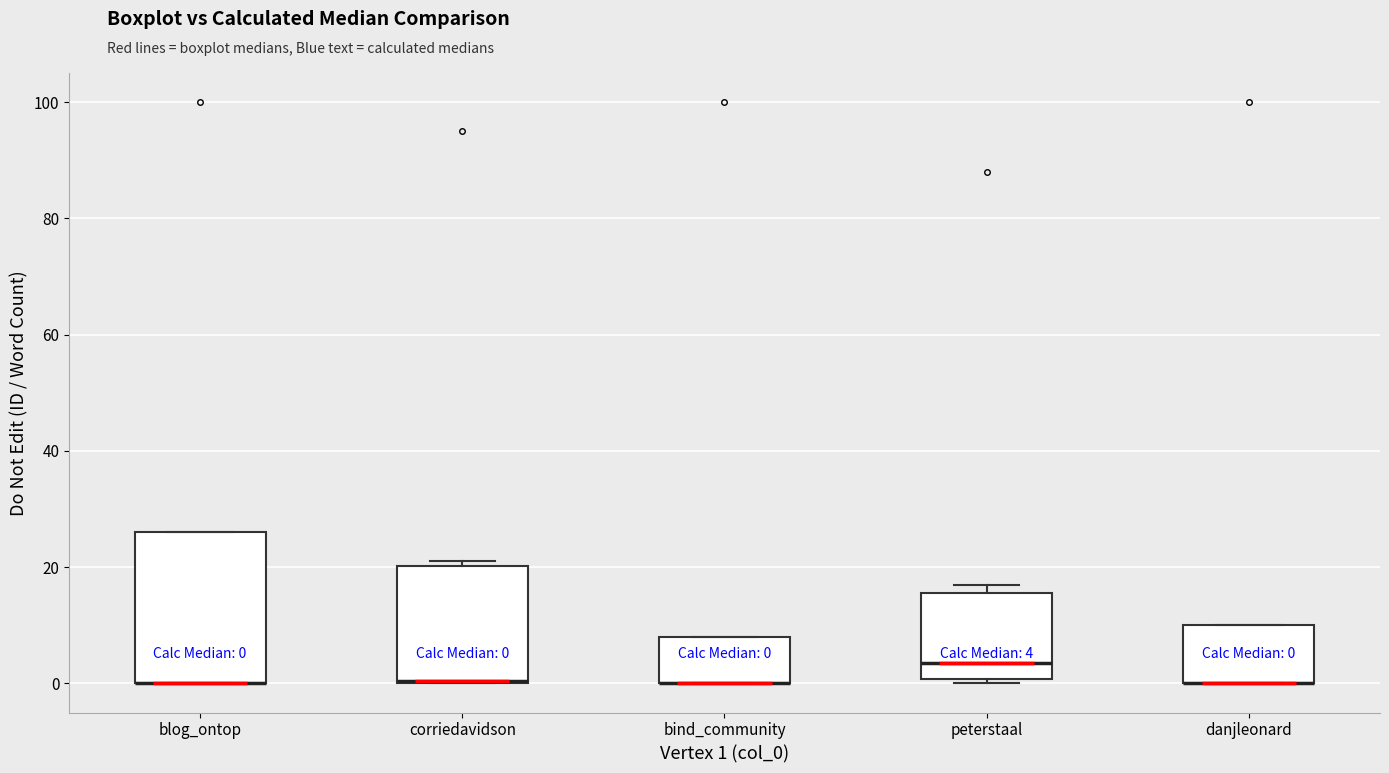

Which box is the tallest, from its lower edge to its upper edge?

blog_ontop